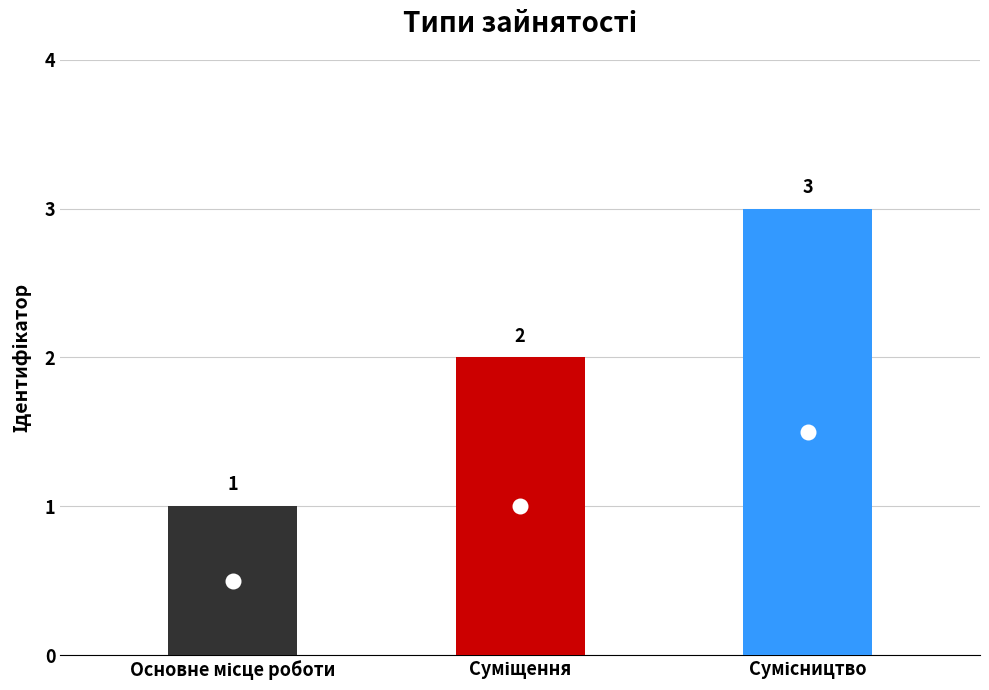

What is the ratio of the value at Основне місце роботи to the value at Сумісництво?

0.3